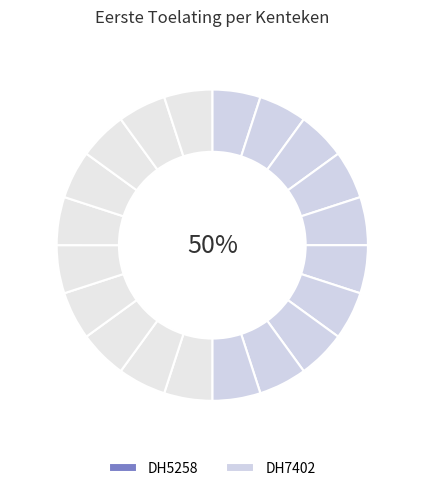

Does any single category account for the majority?

Yes